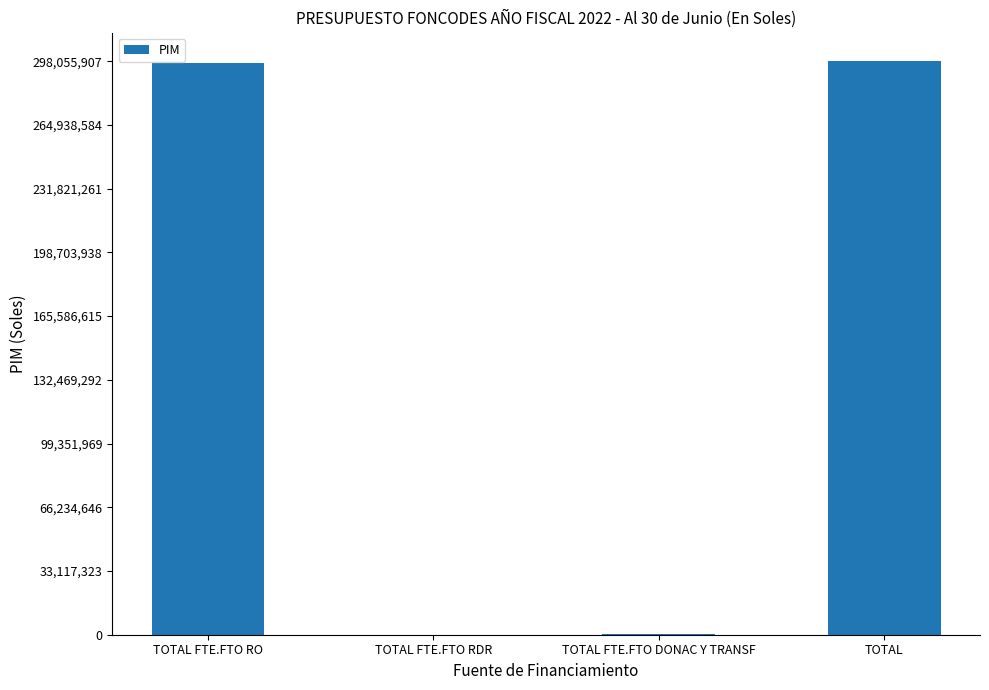

What is the sum of the values at TOTAL FTE.FTO RO and TOTAL?

595386306